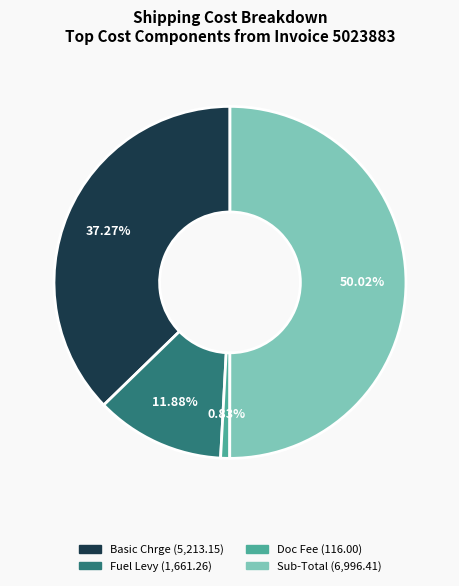

Approximately how many times larger is the value at Fuel Levy compared to Basic Chrge?

0.3